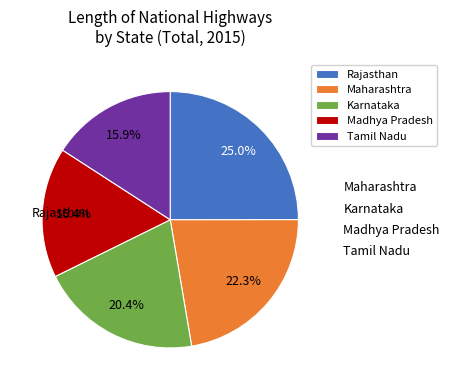

What percentage is NOT represented by Madhya Pradesh?

83.6%